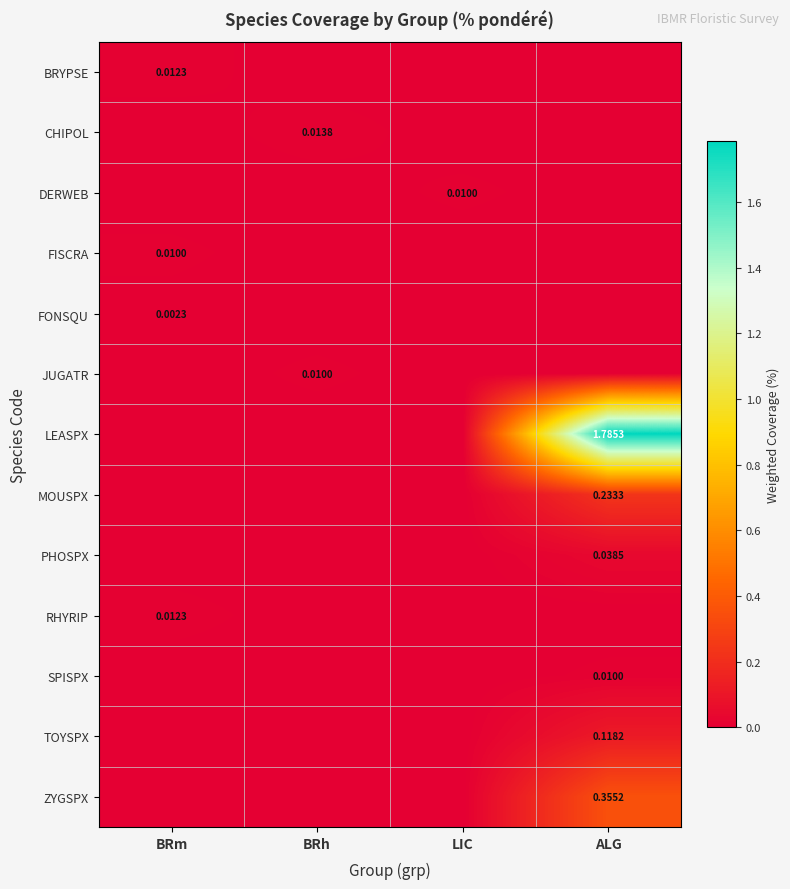

Which has a higher value, BRh or LIC?

BRh